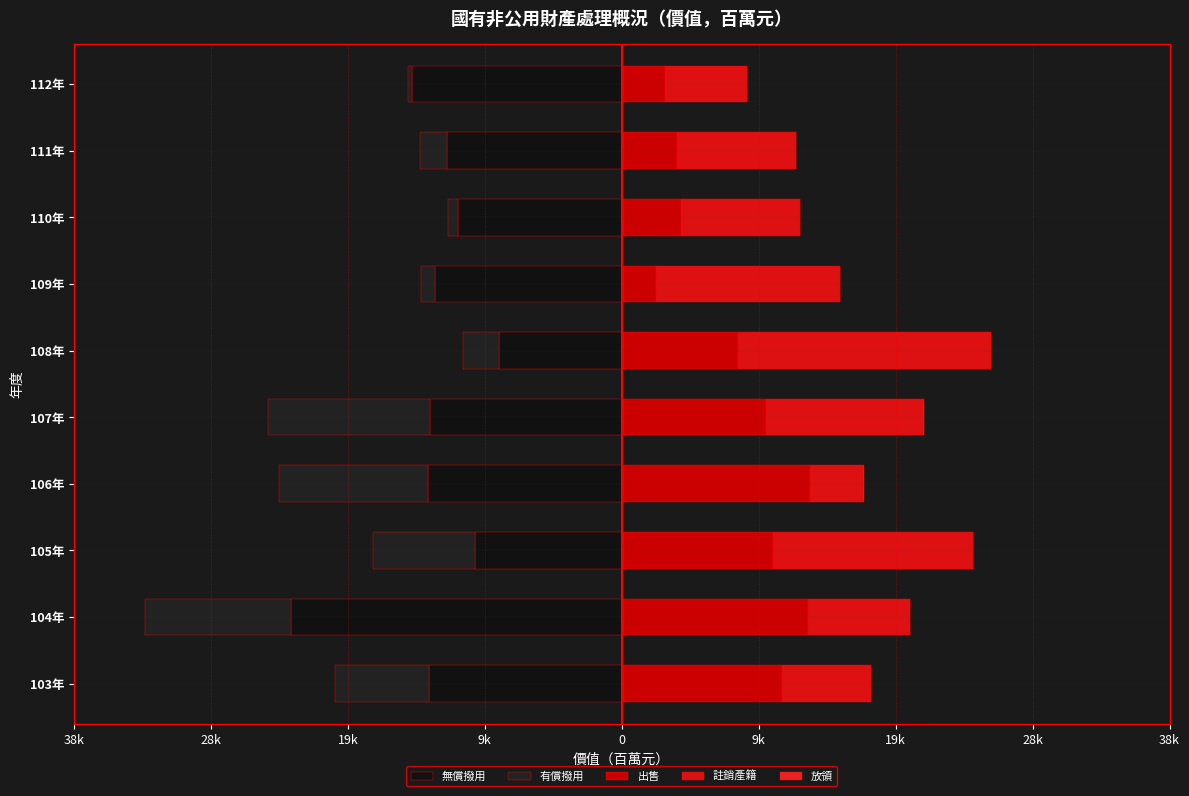

What is the value of the 無償撥用 bar at the 2nd from the left?

-23241